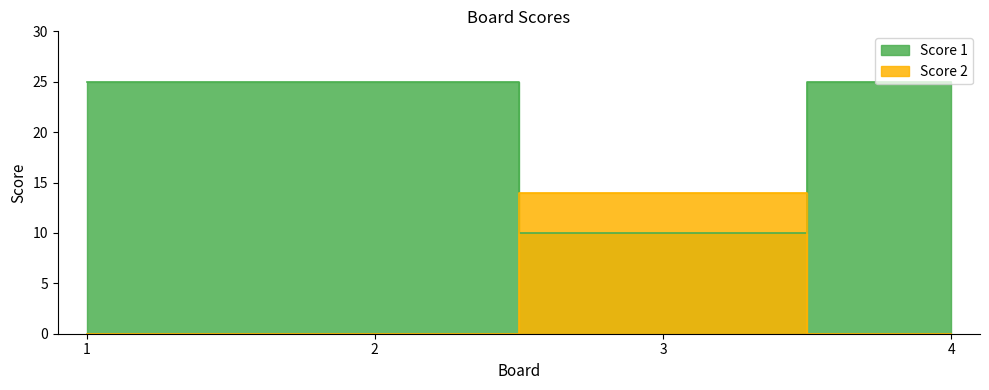

The Score 1 series shows 25 at 1. True or false?

True